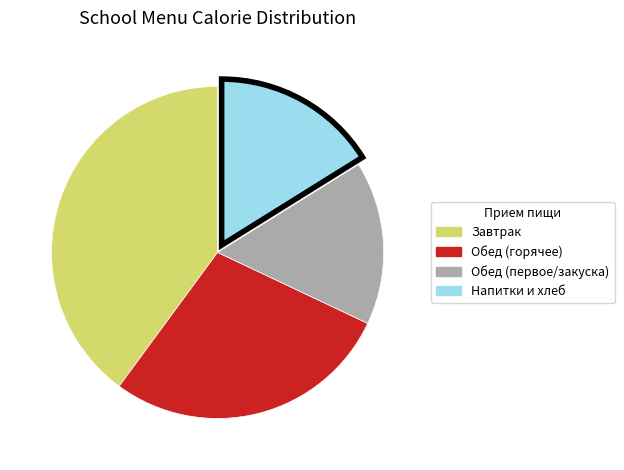

Which slice is the largest?

Завтрак